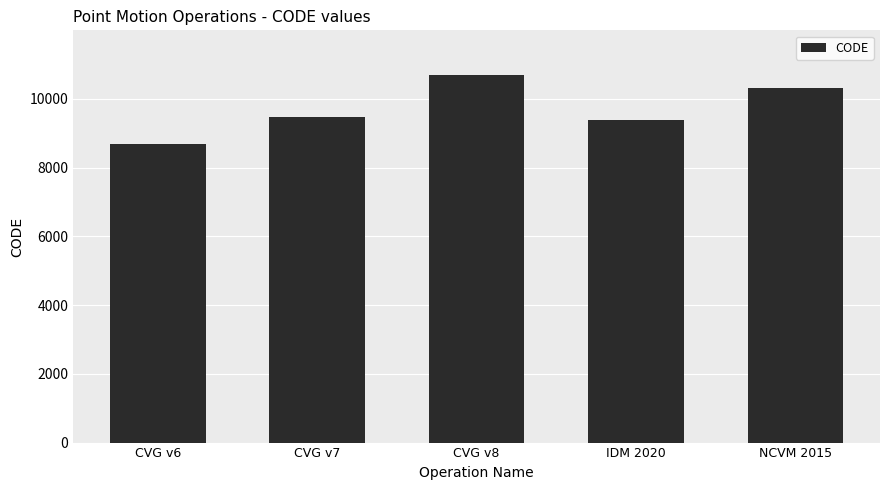

Approximately how many times larger is the value at CVG v8 compared to CVG v6?

1.2